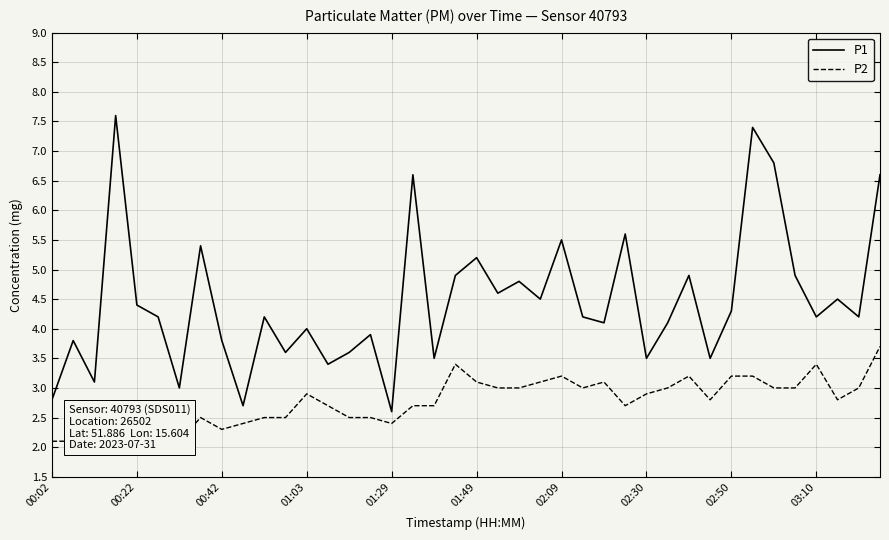

At 21, list the series in order from largest to smallest.

P1, P2